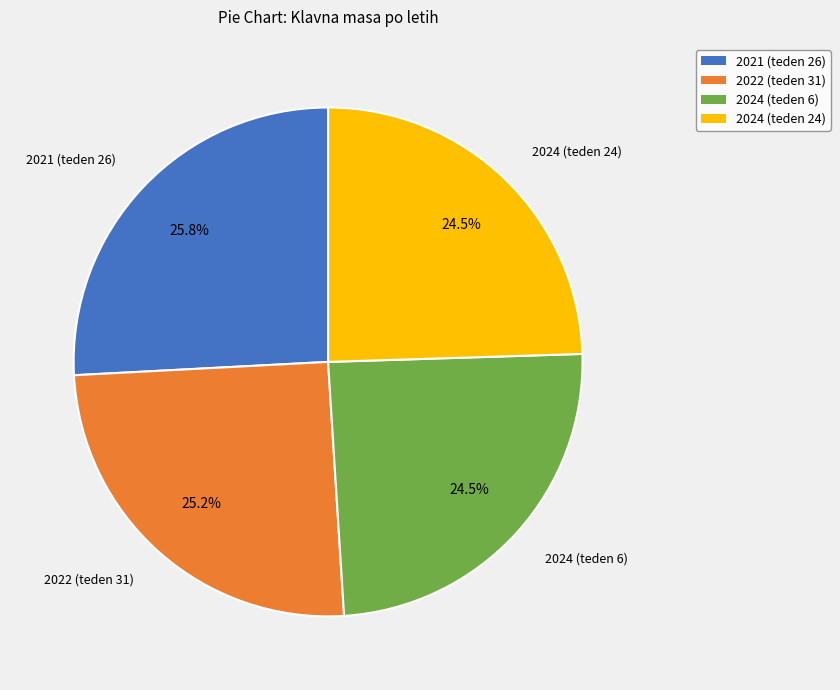

To the nearest percent, what is the average slice percentage?

25%